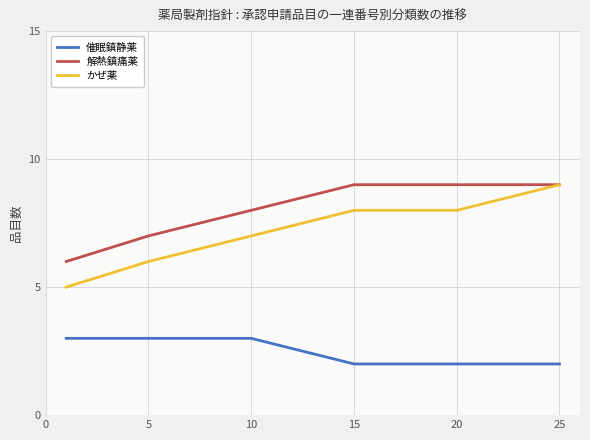

Which series has the largest range (max minus min)?

かぜ薬